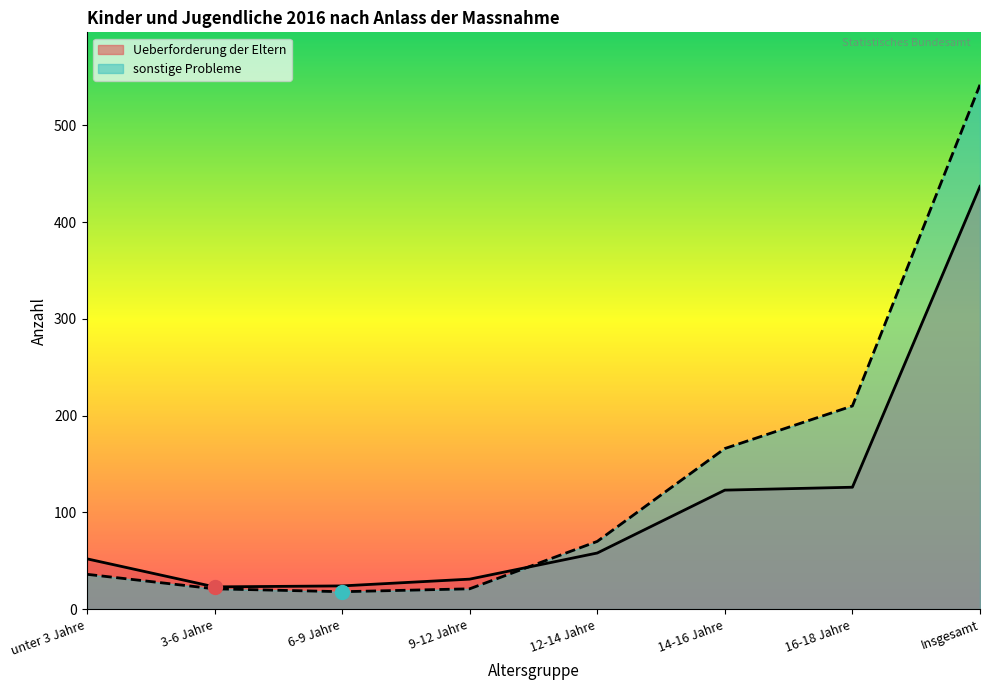

Where is sonstige Probleme nearest to the value 280?

16-18 Jahre